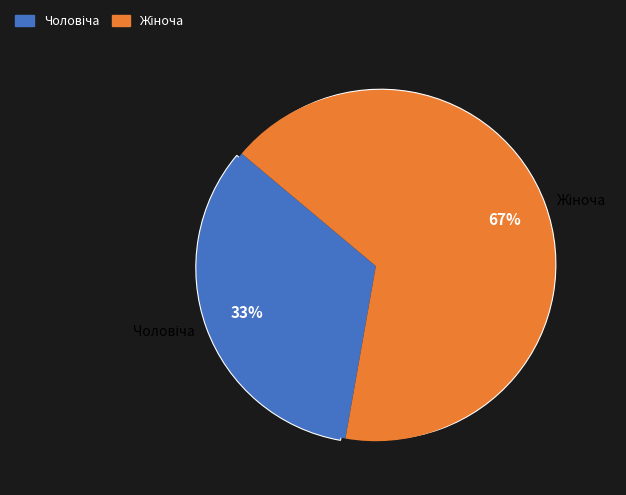

Which category accounts for the majority?

Жіноча